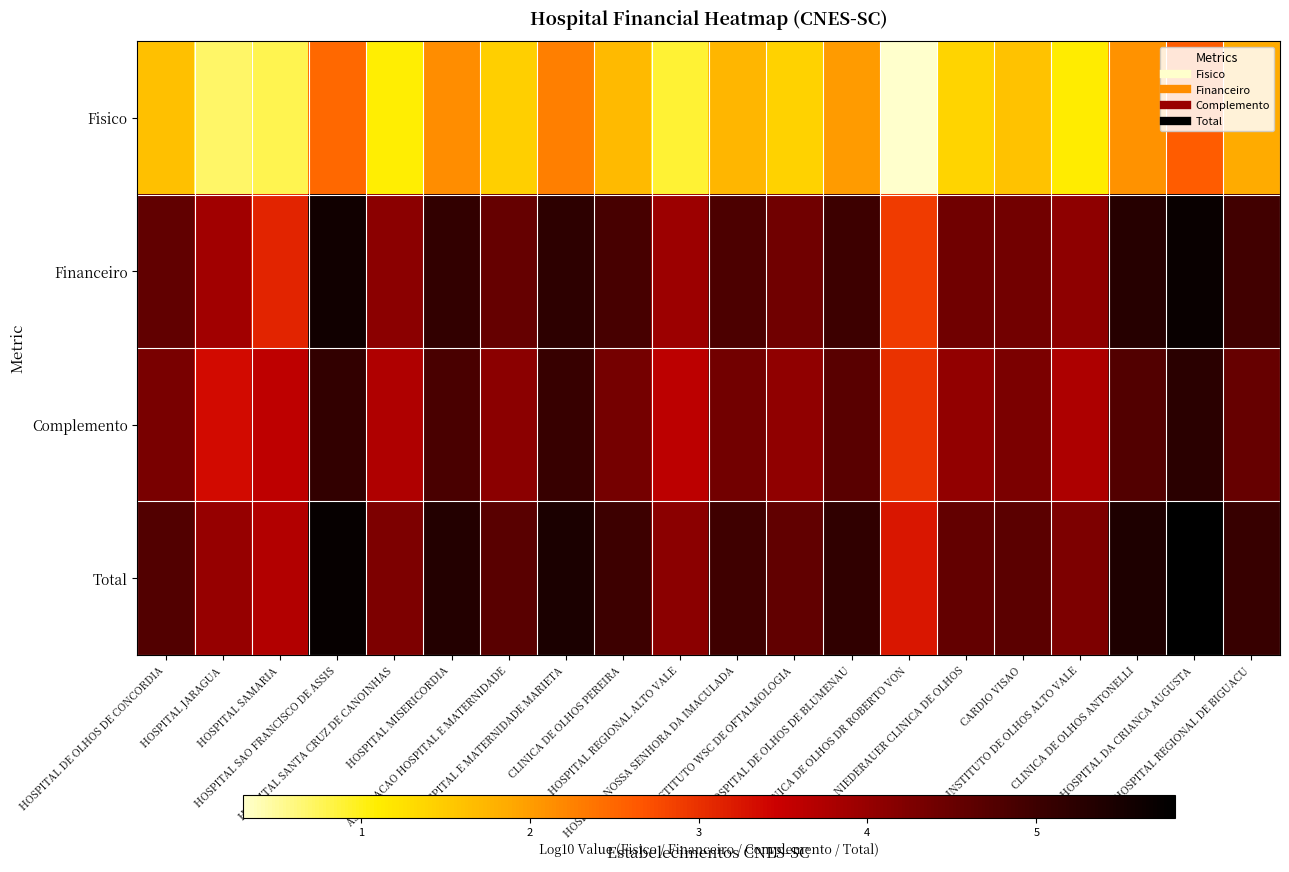

Between HOSPITAL SAO FRANCISCO DE ASSIS and HOSPITAL NOSSA SENHORA DA IMACULADA, which is larger?

HOSPITAL SAO FRANCISCO DE ASSIS